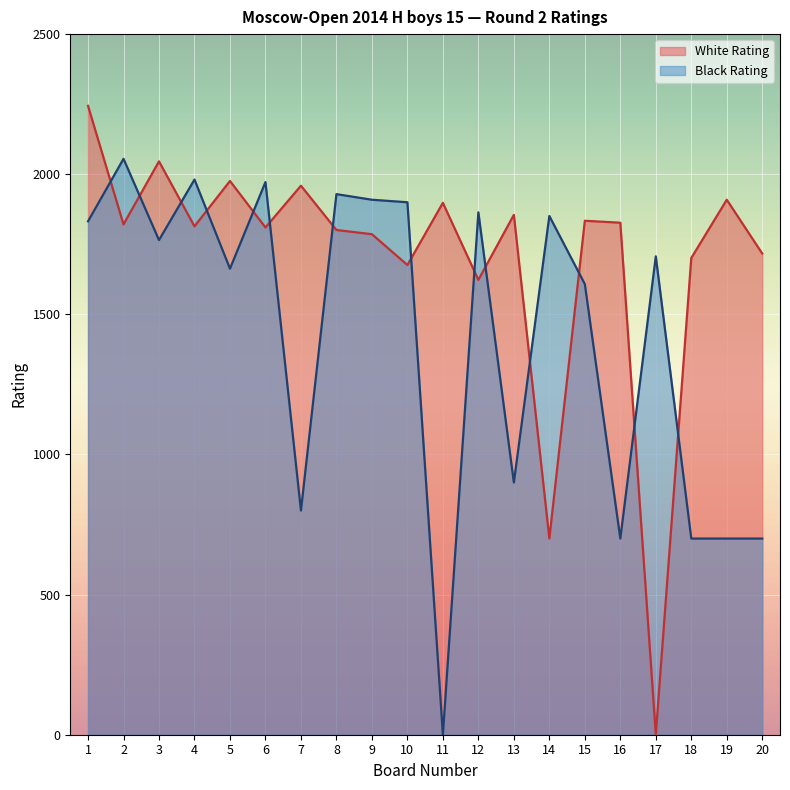

What is the total value across all series at 13?

2755